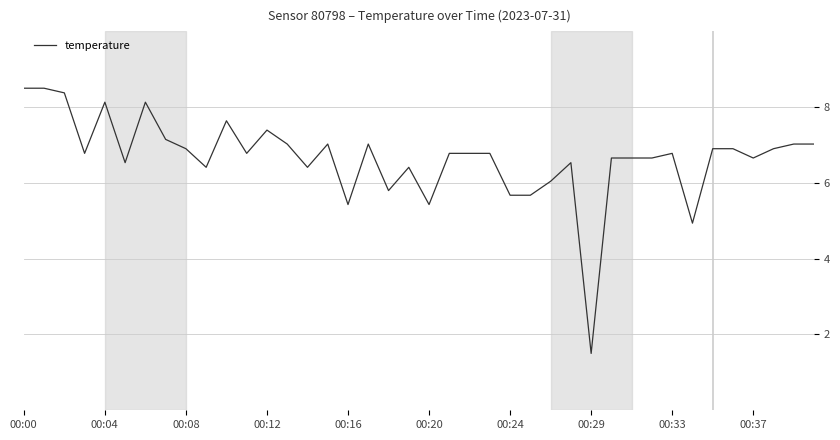

What is the difference between the maximum and minimum values?

7.0